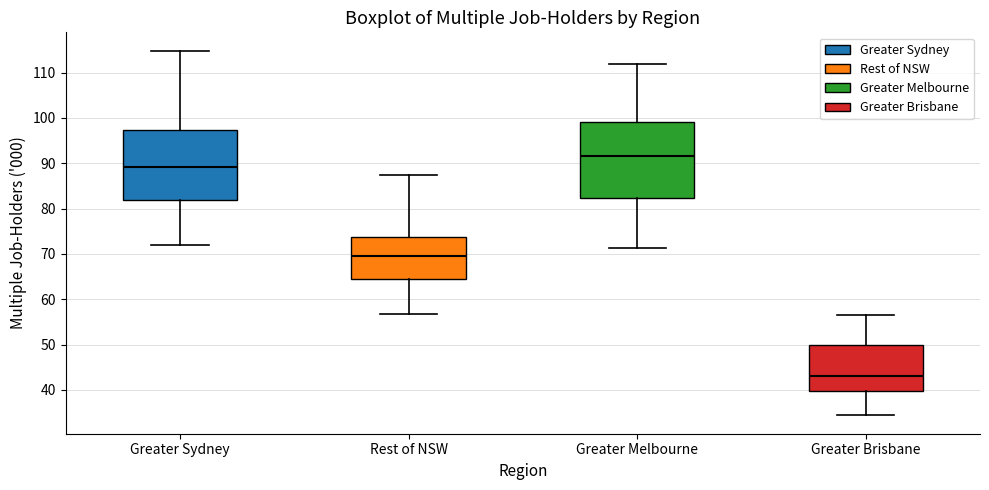

Reading left to right, transcribe this box plot: for each box, give where its median line is, the range the box spans, and where its two whiskers end, as read against the y-axis. The values are not printed on the chart, so give them approximately, as read against the axis.

Greater Sydney: median 89, box 82 to 97, whiskers 72 to 115
Rest of NSW: median 70, box 64 to 74, whiskers 57 to 87
Greater Melbourne: median 92, box 82 to 99, whiskers 71 to 112
Greater Brisbane: median 43, box 40 to 50, whiskers 34 to 57